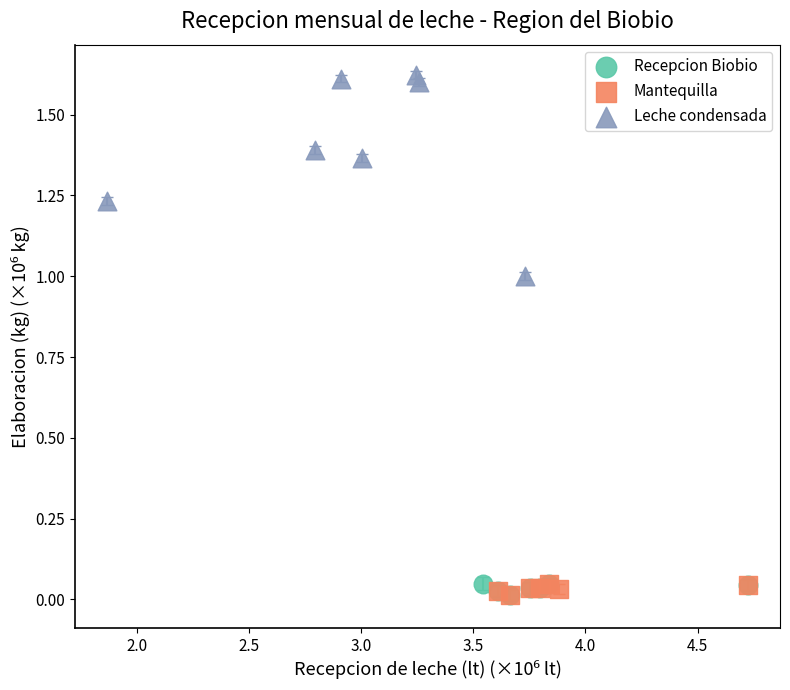

Which series reaches the maximum Y coordinate?

Leche condensada